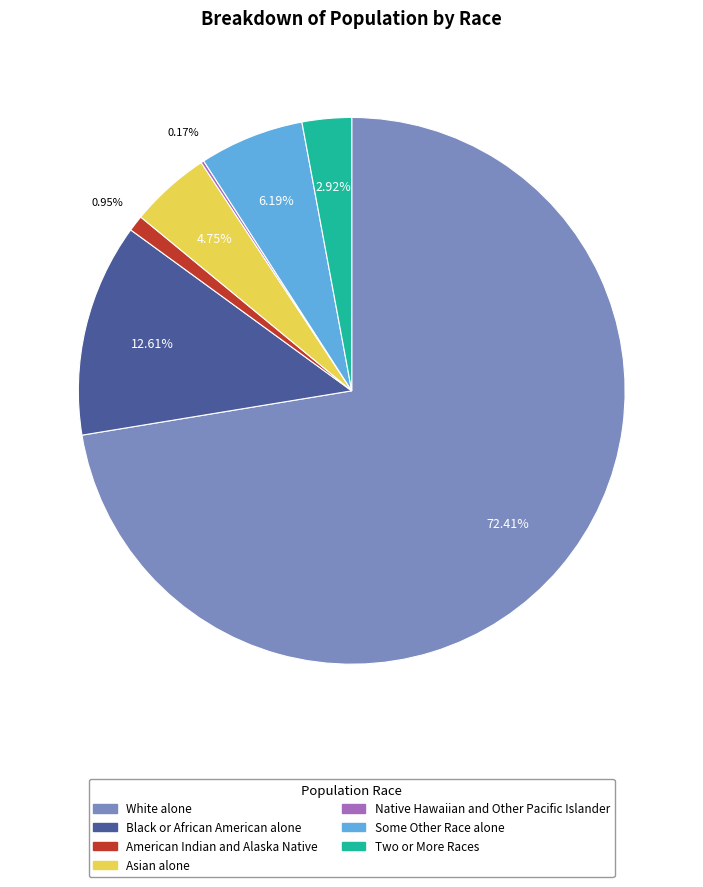

Does White alone account for over 50% of the chart?

Yes